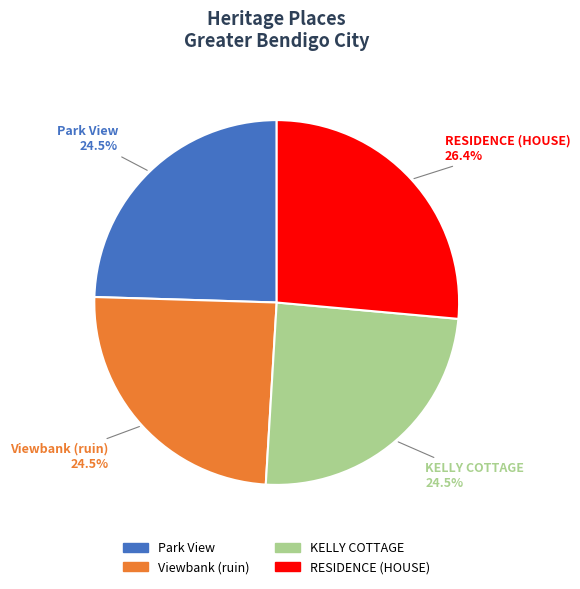

To the nearest percent, what is the difference between the largest and smallest slice percentages?

2%